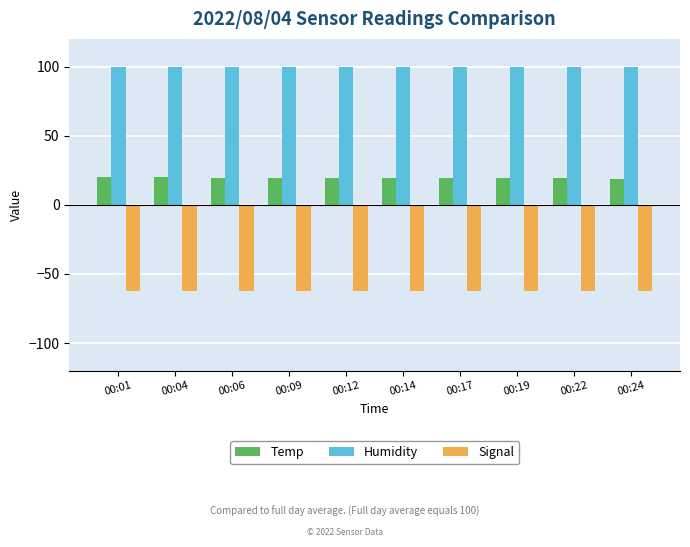

What is the difference between the highest and lowest values at 00:09?

161.9